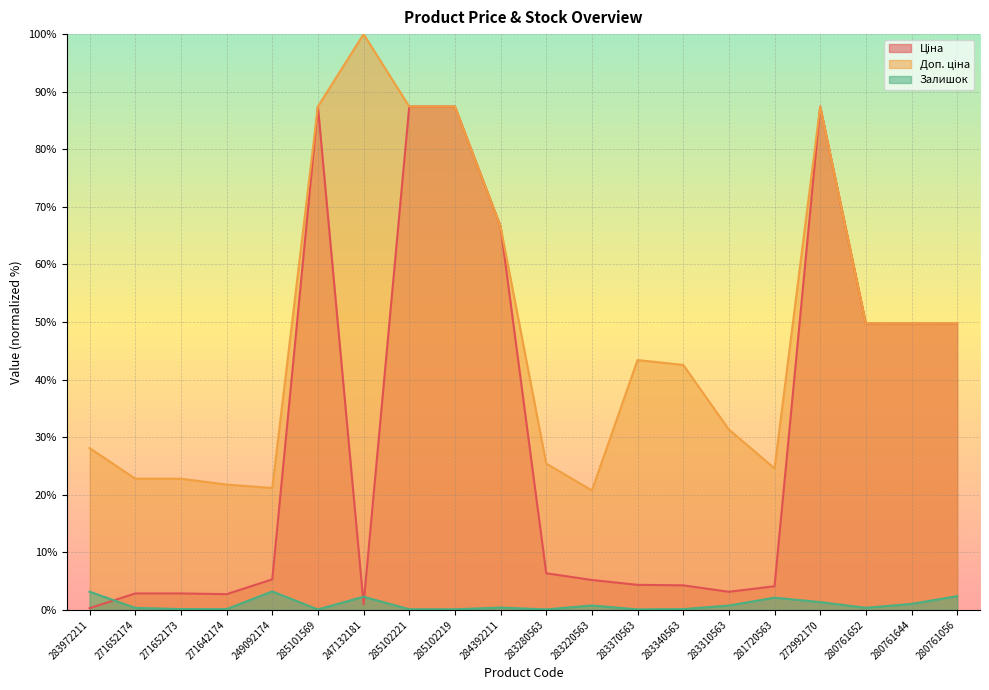

What is the minimum value for Ціна?

0.3